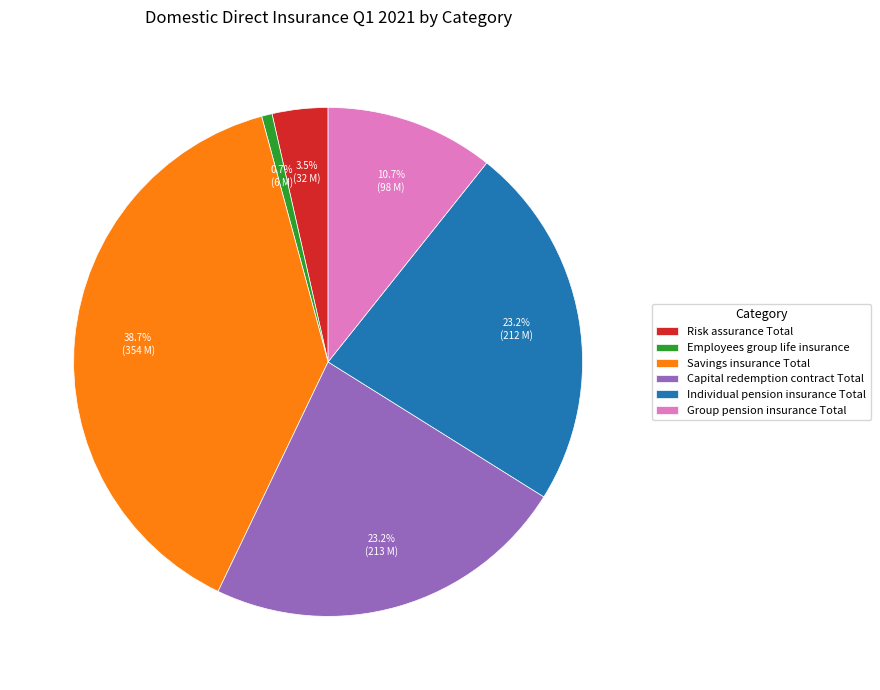

What is the ratio of the value at Capital redemption contract Total to the value at Individual pension insurance Total?

1.0